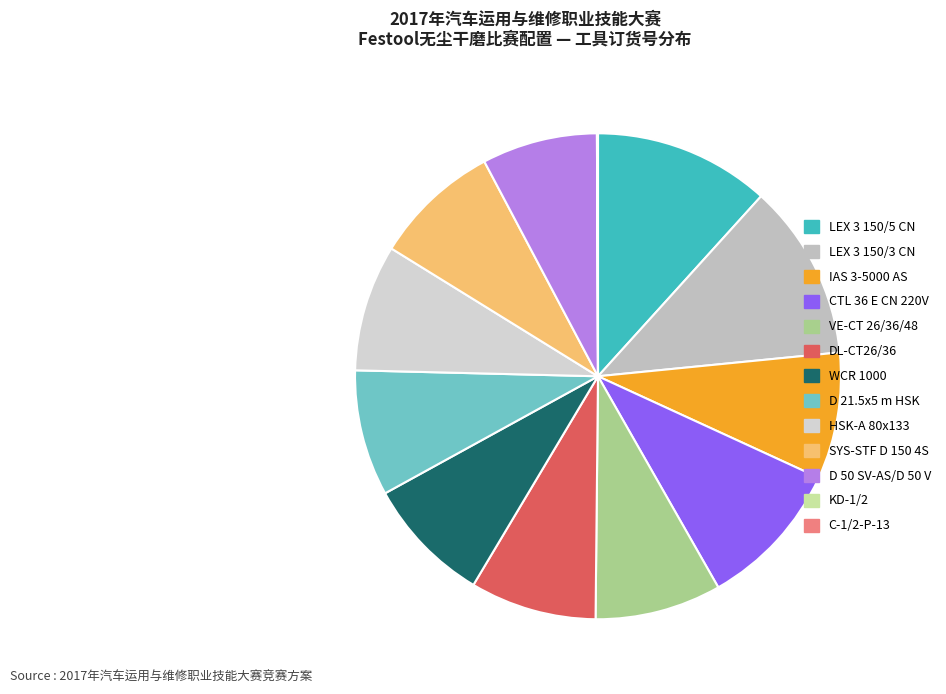

To the nearest percent, what is the average slice percentage?

8%